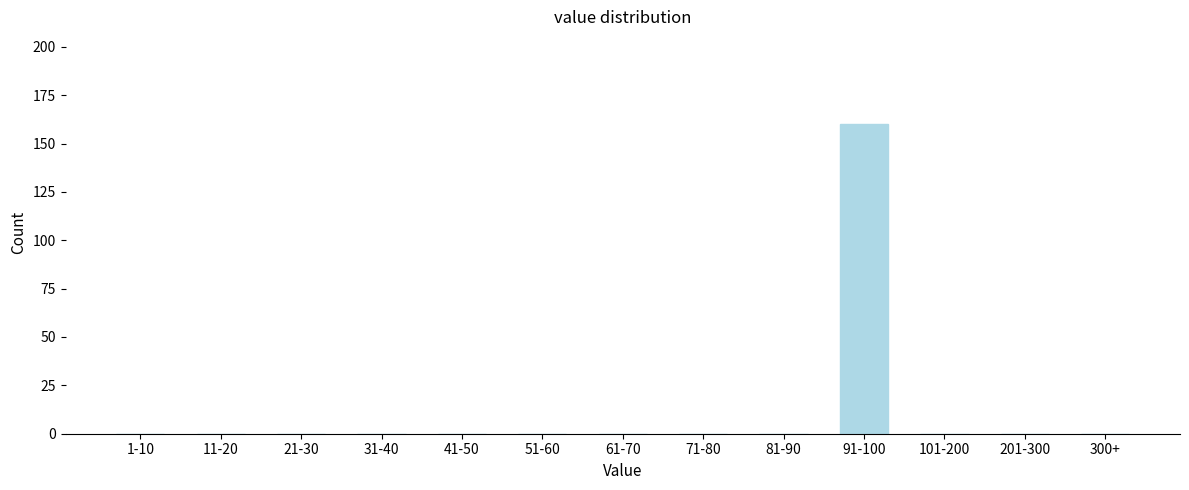

Reading left to right, transcribe all the data shown in this chart.

1-10=0	11-20=0	21-30=0	31-40=0	41-50=0	51-60=0	61-70=0	71-80=0	81-90=0	91-100=160	101-200=0	201-300=0	300+=0